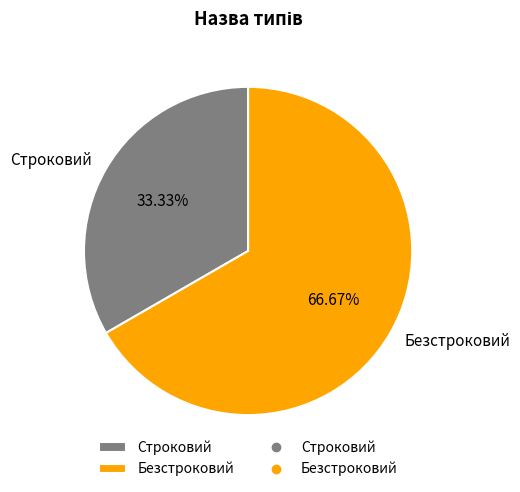

Which category has the smallest portion of the pie?

Строковий